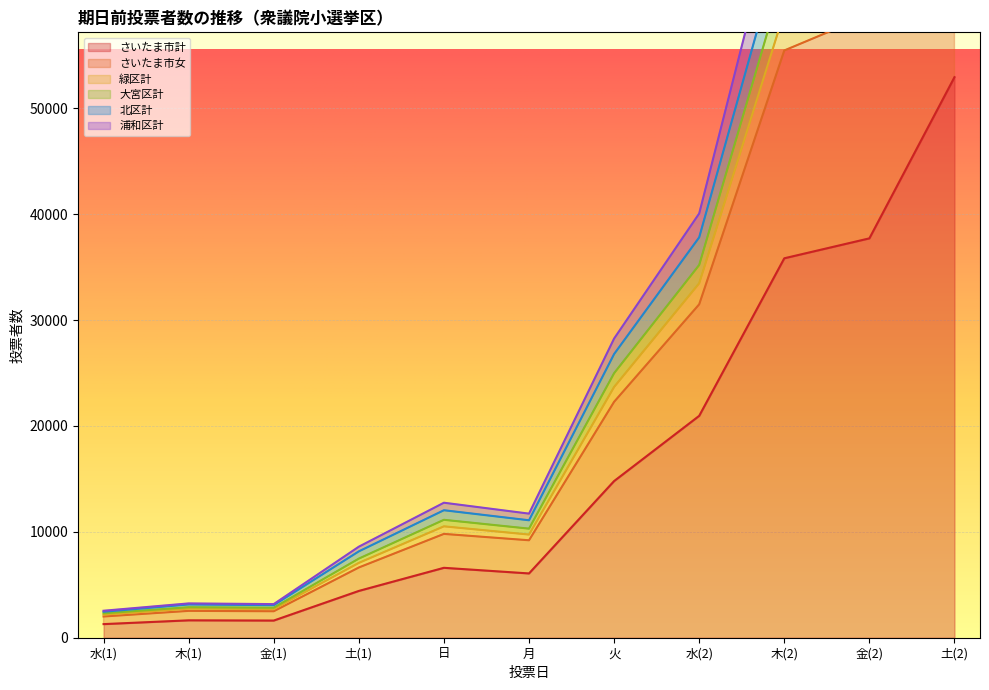

What is the highest value of the さいたま市計 series?

52935